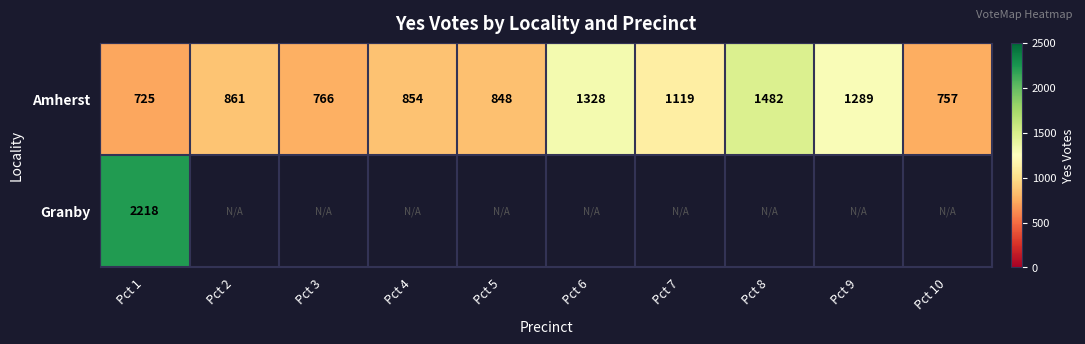

The value of Amherst at Pct 6 is 1328. True or false?

True